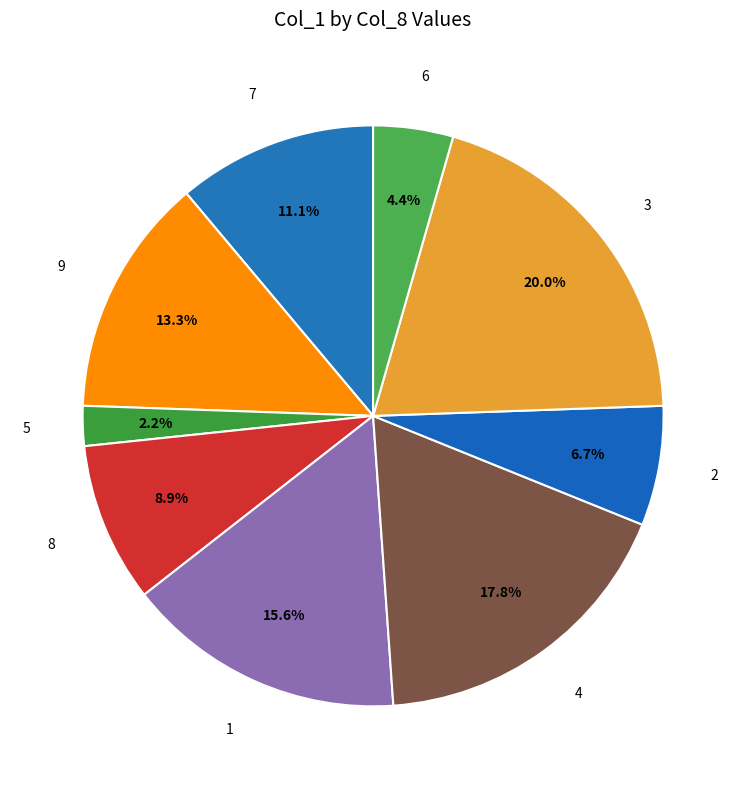

Is there a majority slice in this chart?

No